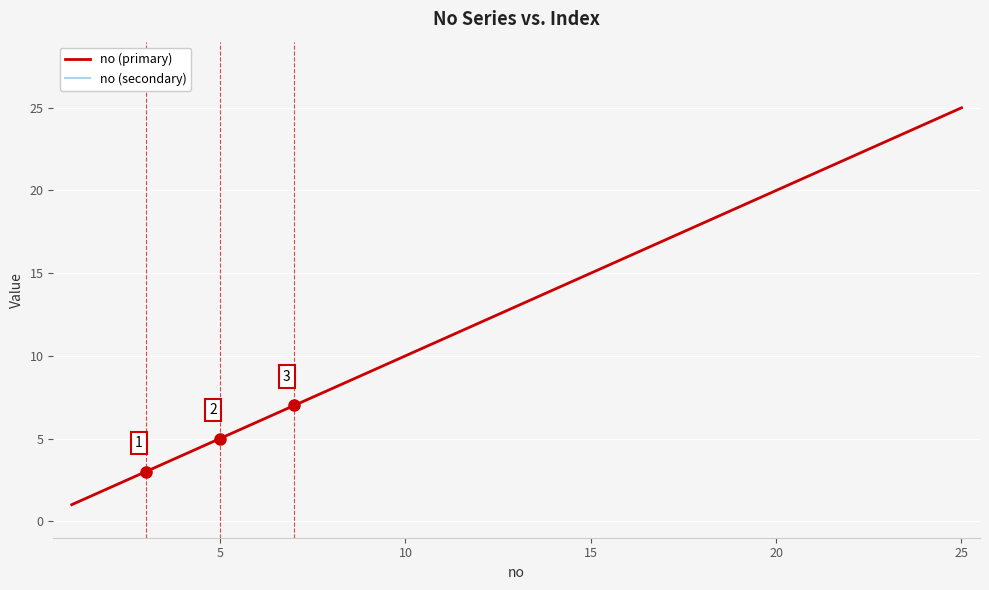

Does the chart have visible grid lines?

Yes